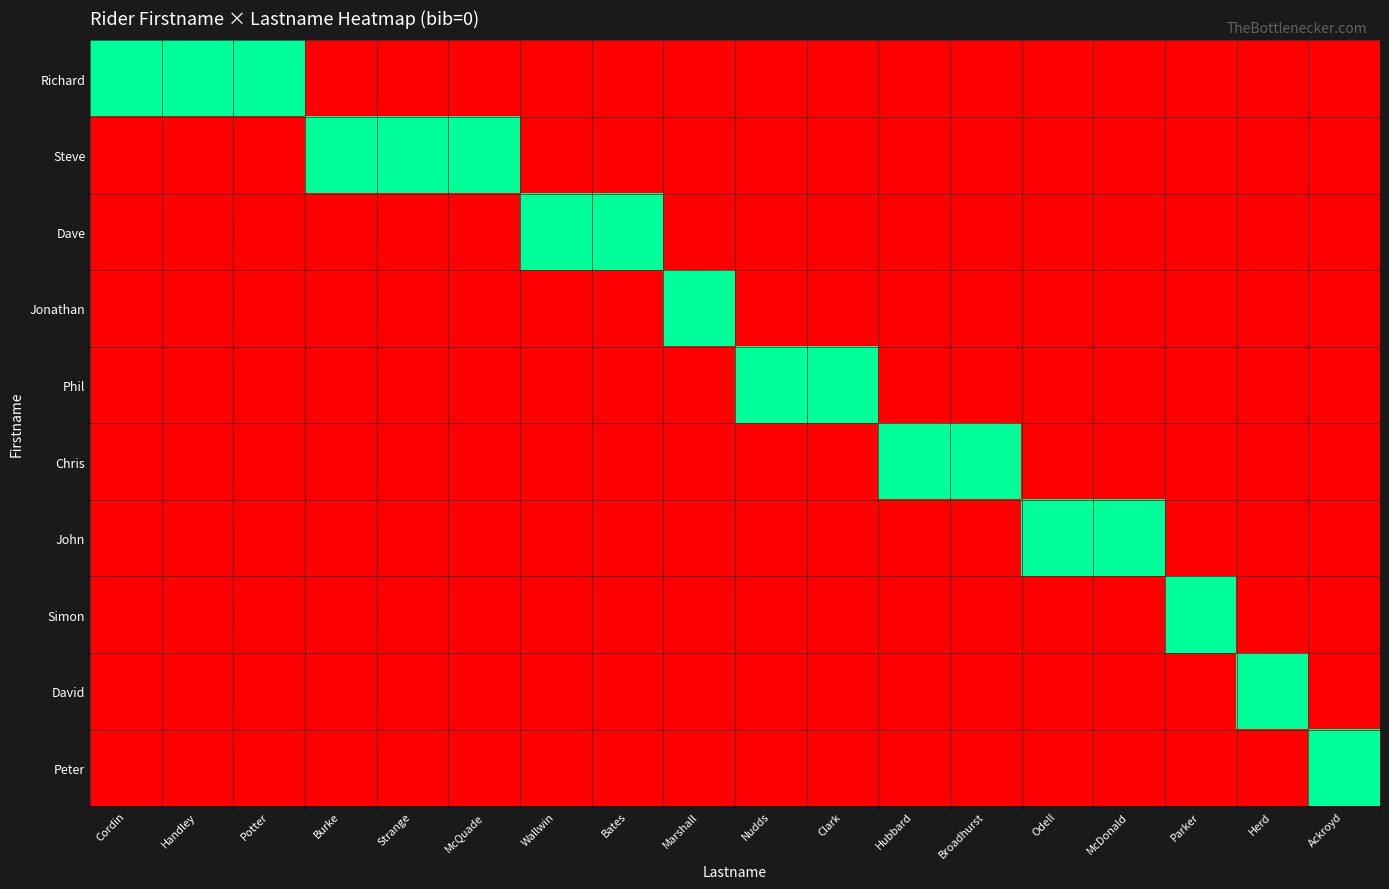

How many series are shown in this chart?

10